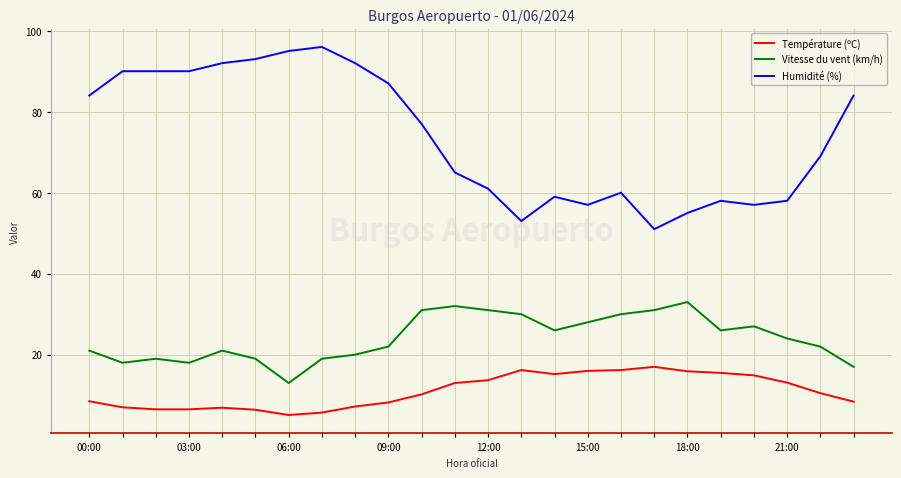

What is the smallest value displayed?

5.1